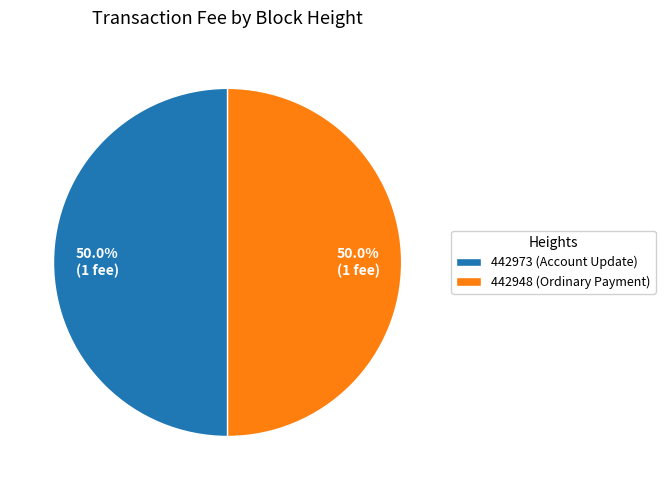

To the nearest percent, what is the average slice percentage?

50%